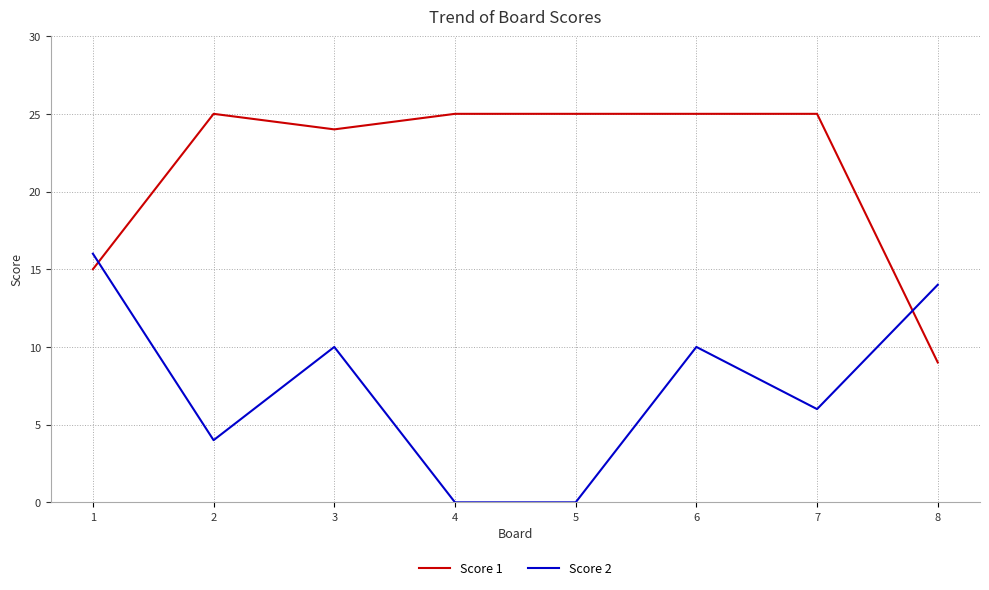

True or false: Score 1 has a value of 35 at 4.

False